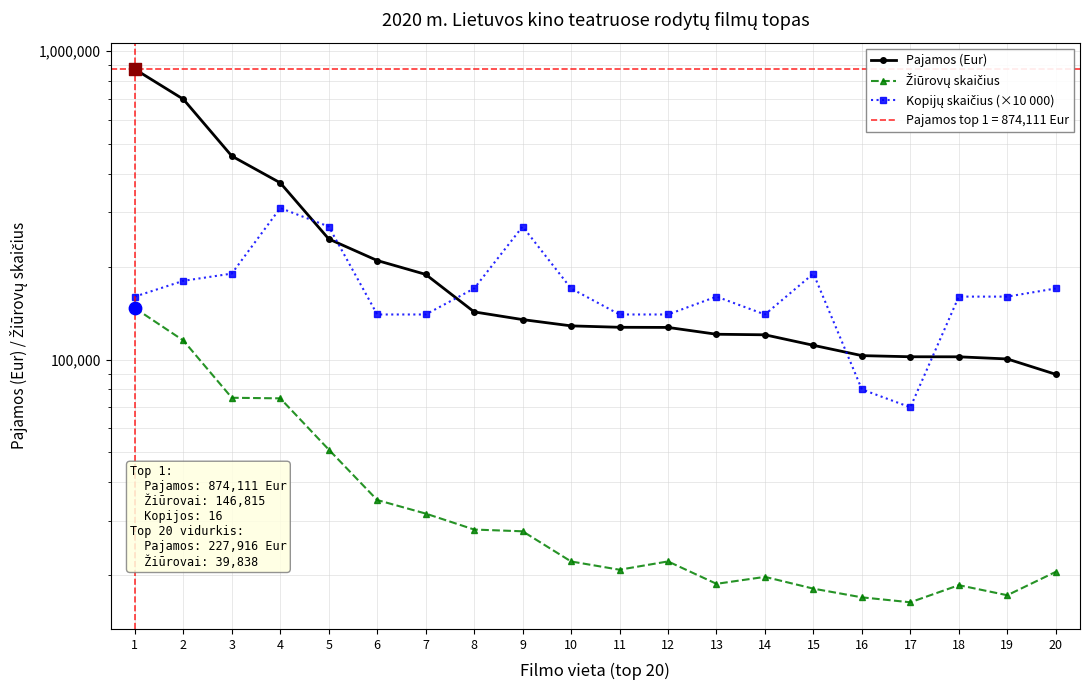

At how many categories does at least one series exceed 289747?

4